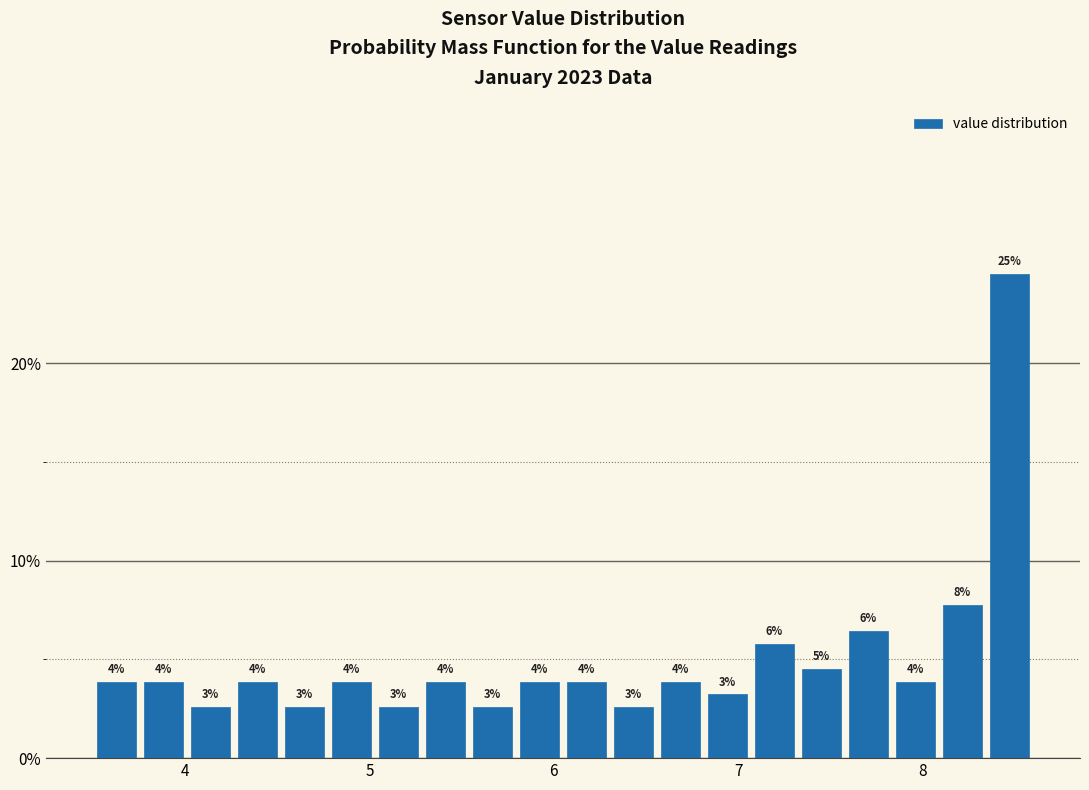

Around what value on the x-axis is the tallest bar? Give the approximate position of its centre, as read against the axis.

8.5